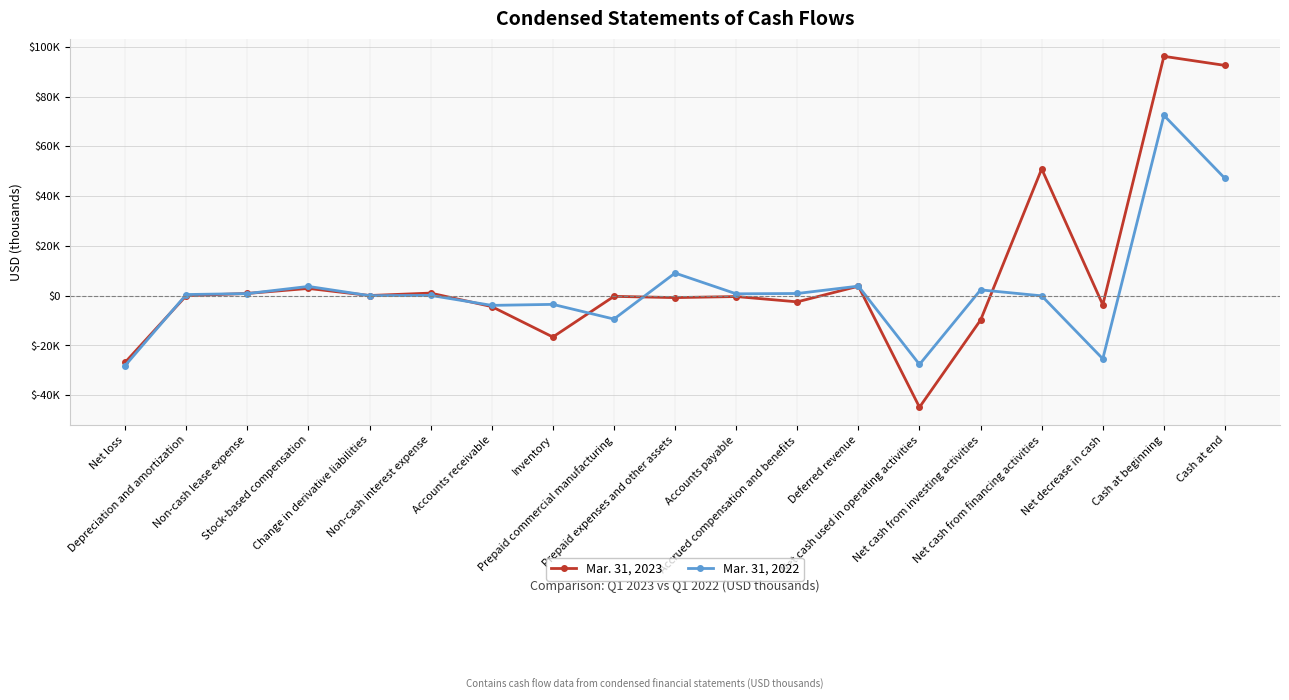

What is the label of the 11th point from the right?

Prepaid commercial manufacturing